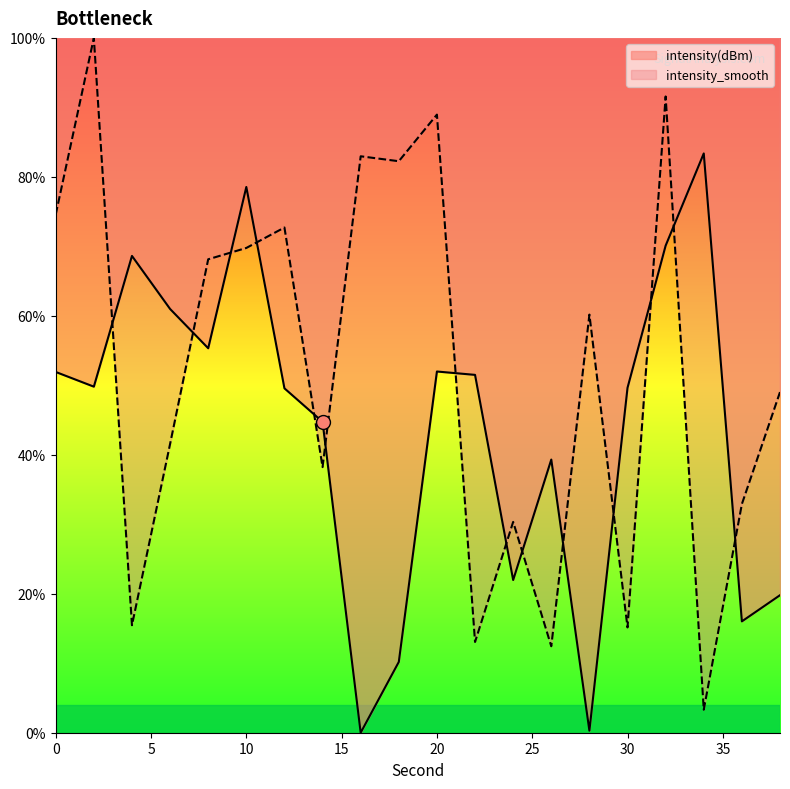

Where is intensity(dBm) nearest to the value 41?

26